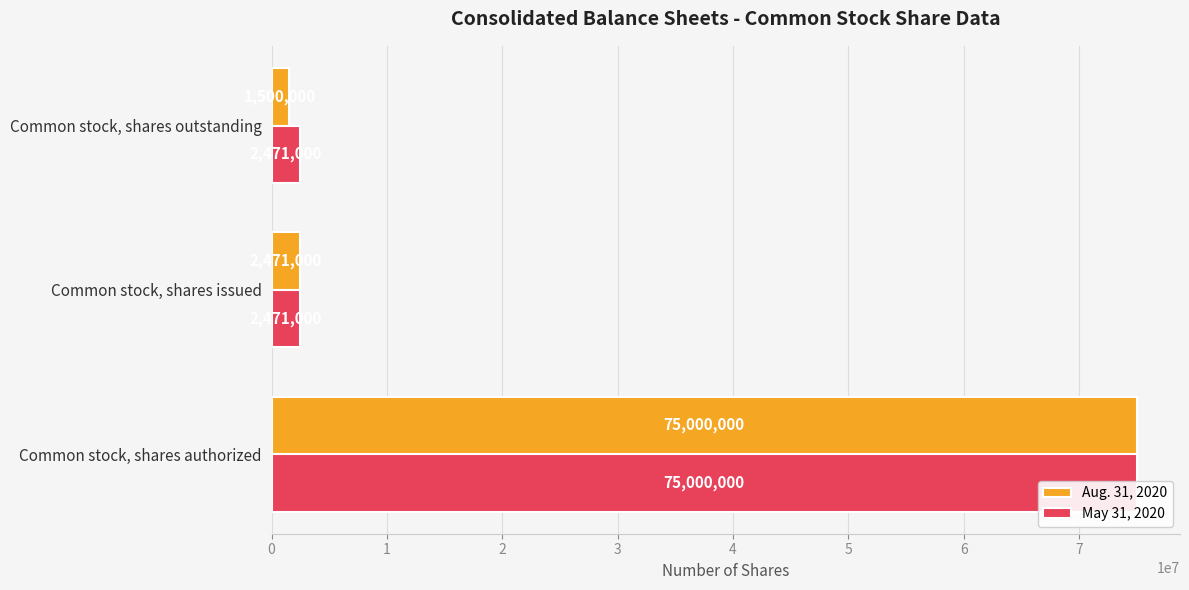

What is the difference between the Aug. 31, 2020 values at 1 and 2?

971000